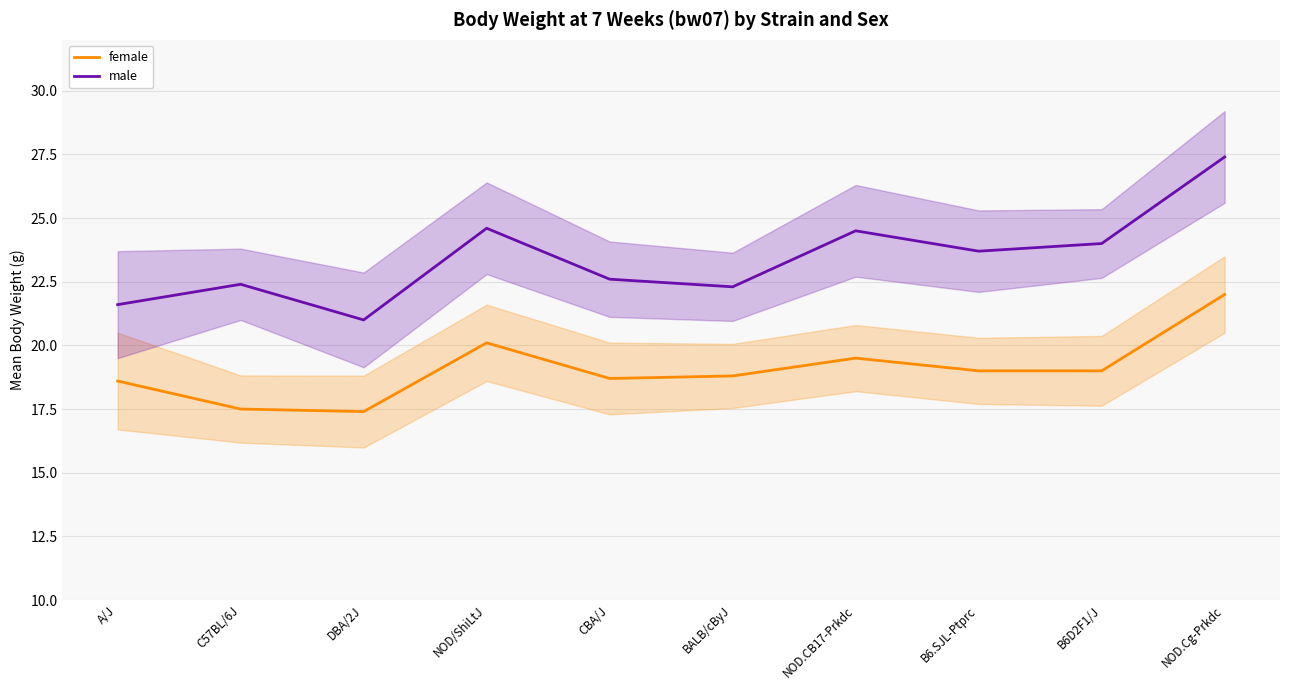

Is this an area chart (filled region under the line)?

No